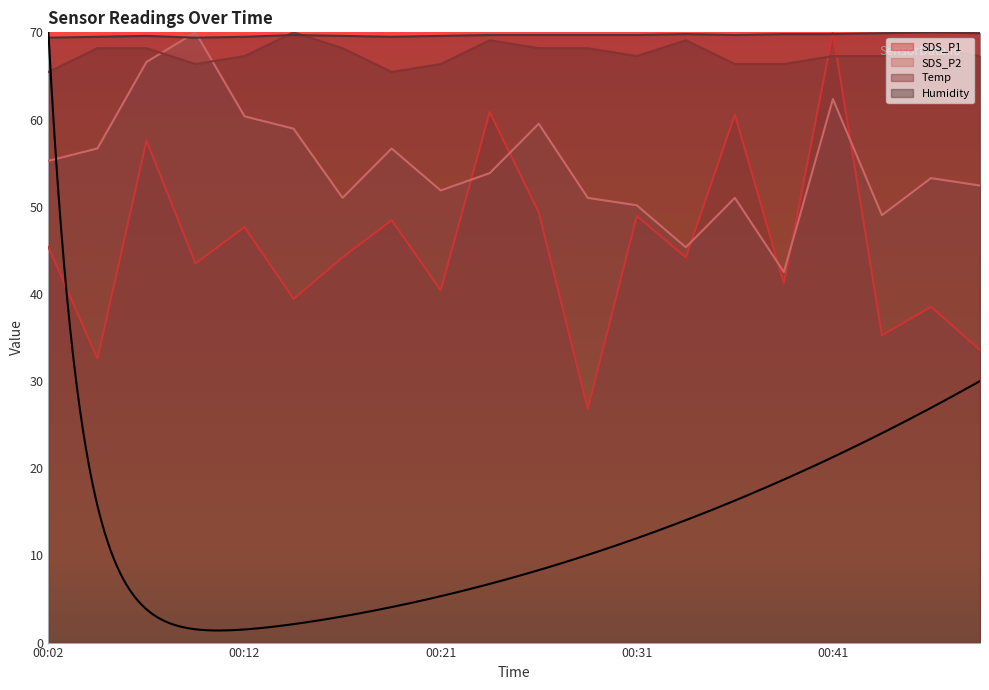

The Temp series shows 68.2 at 00:04. True or false?

True